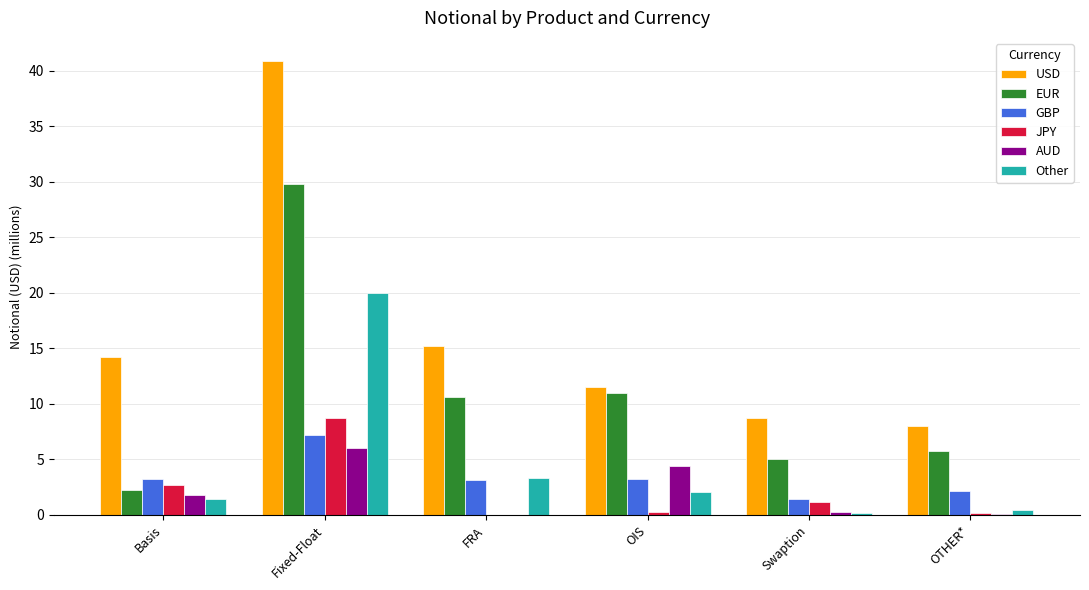

What are all the series names shown in the legend?

USD, EUR, GBP, JPY, AUD, Other